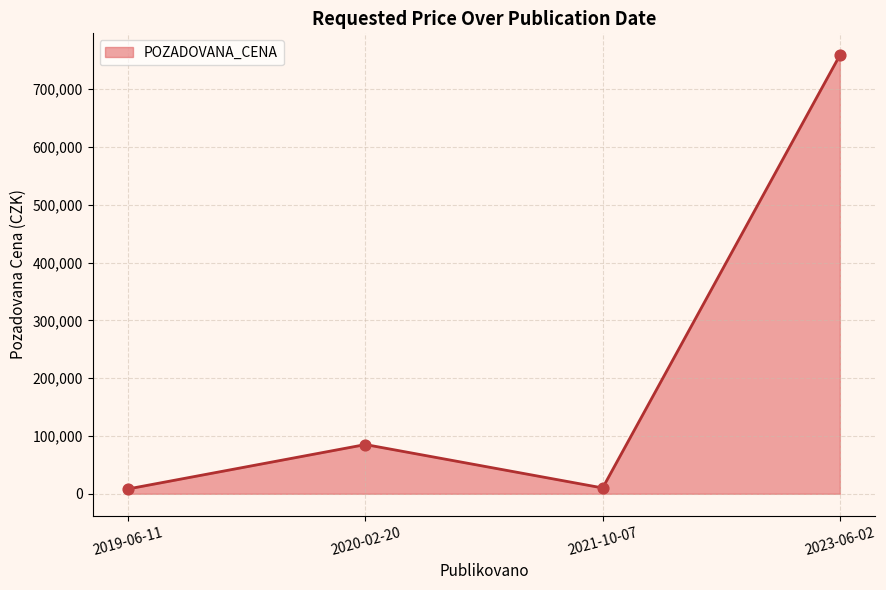

Which has a higher value, 2023-06-02 or 2021-10-07?

2023-06-02